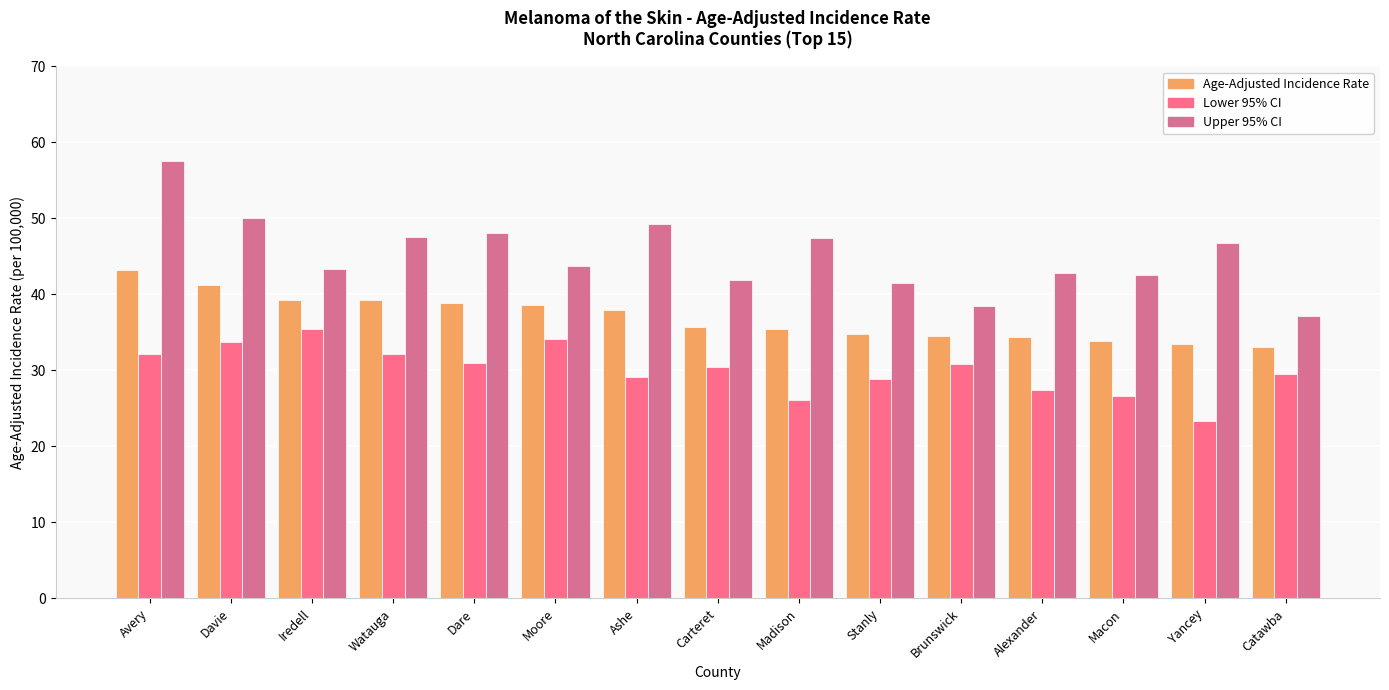

What is the sum of the Upper 95% CI values at Yancey and Davie?

96.8